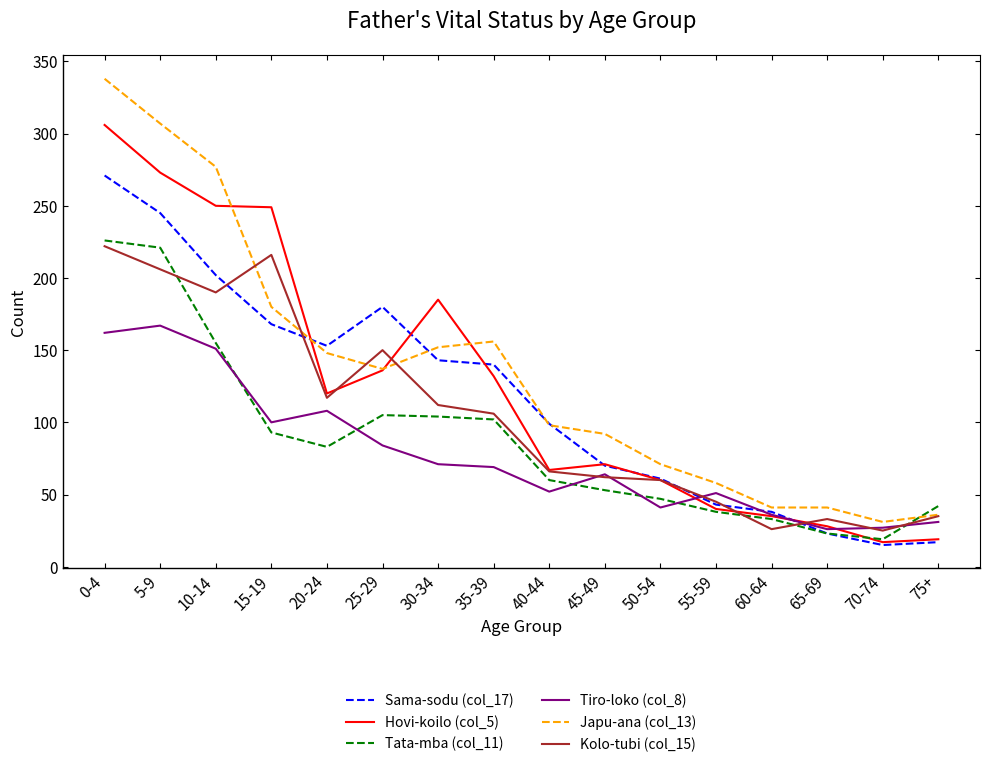

Is it true that Japu-ana (col_13) equals 32 at 55-59?

False